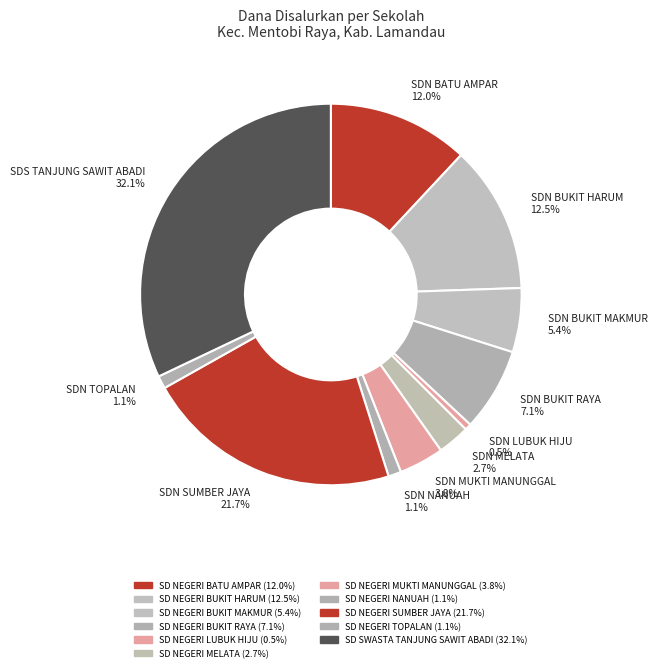

Which slice is the largest?

SD SWASTA TANJUNG SAWIT ABADI